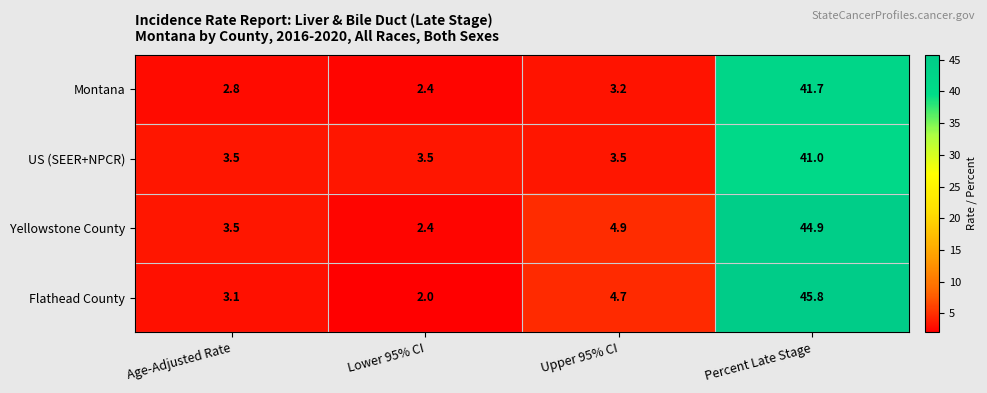

What is the difference between the maximum and minimum values in the Flathead County series?

43.8